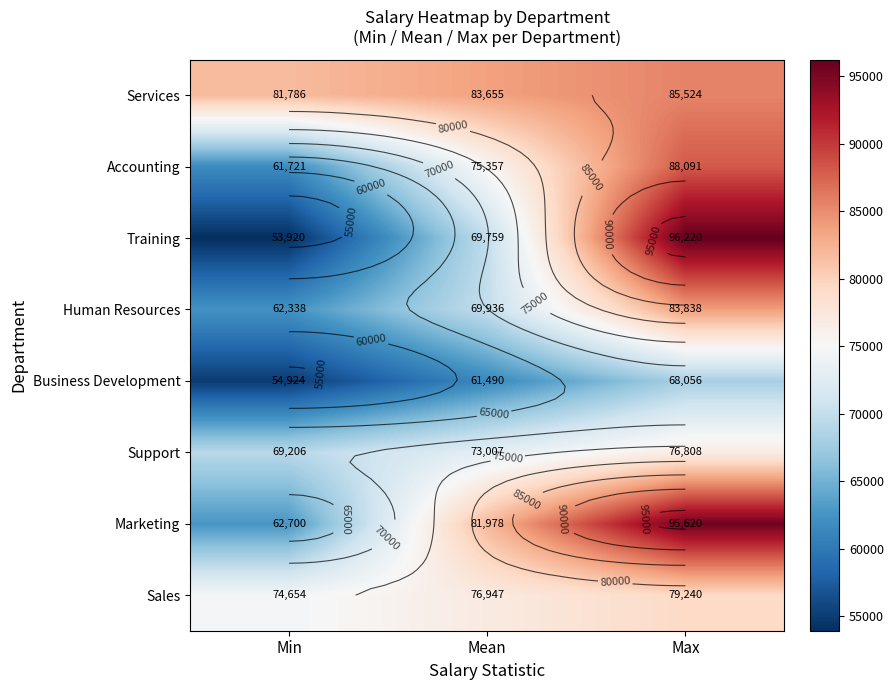

Between Mean and Min, which is larger?

Mean